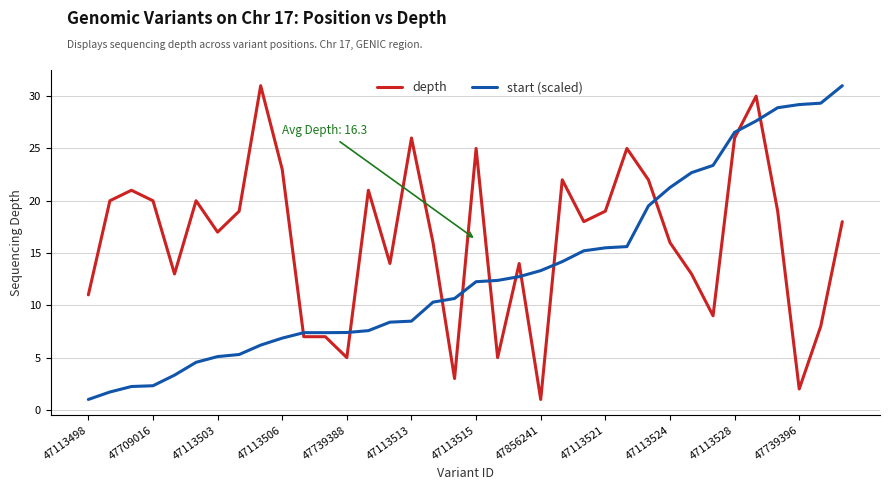

True or false: depth and start (scaled) cross at least once.

True